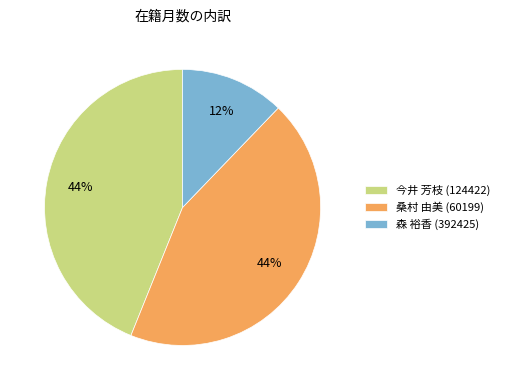

Approximately how many times larger is the value at 桑村 由美 (60199) compared to 今井 芳枝 (124422)?

1.0